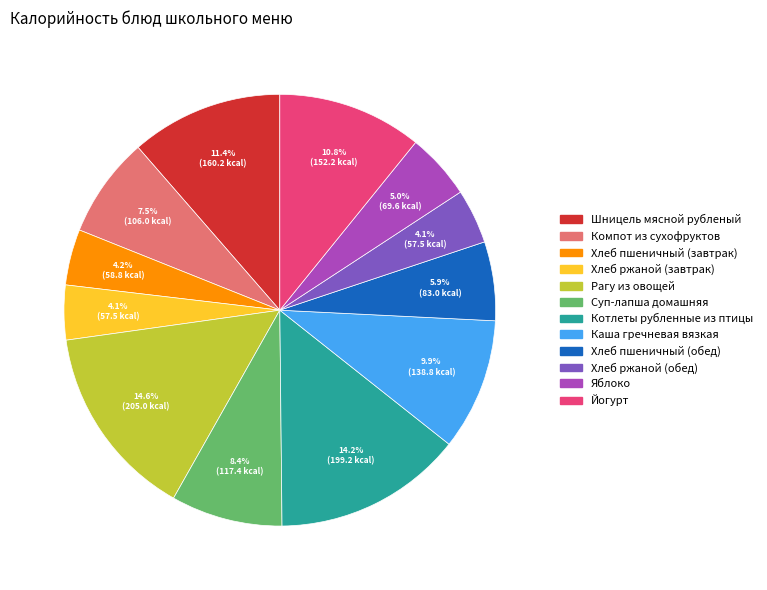

To the nearest percent, what portion does Суп-лапша домашняя represent?

8%